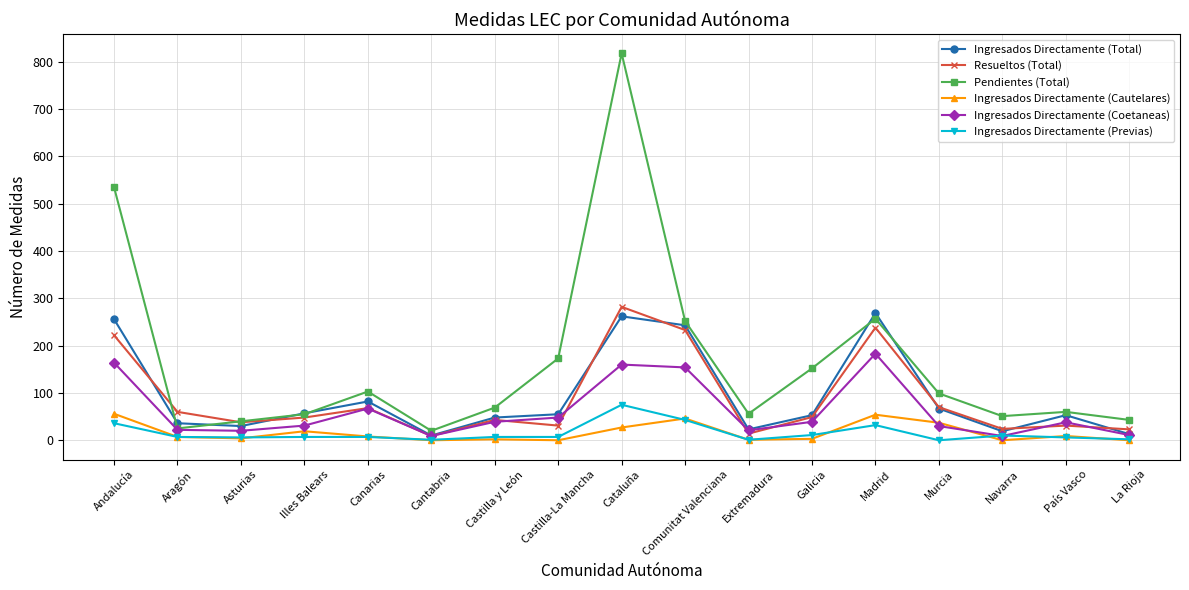

How many values in the Pendientes (Total) series are below 69?

8